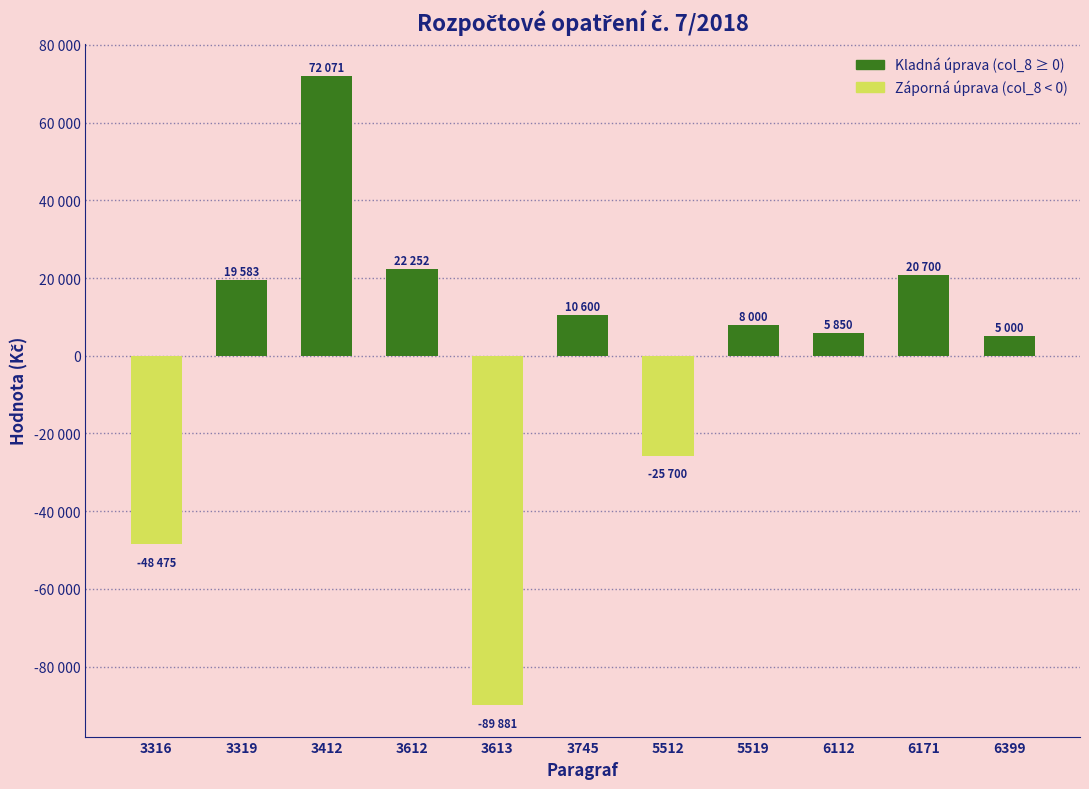

What is the maximum value shown in the chart?

72071